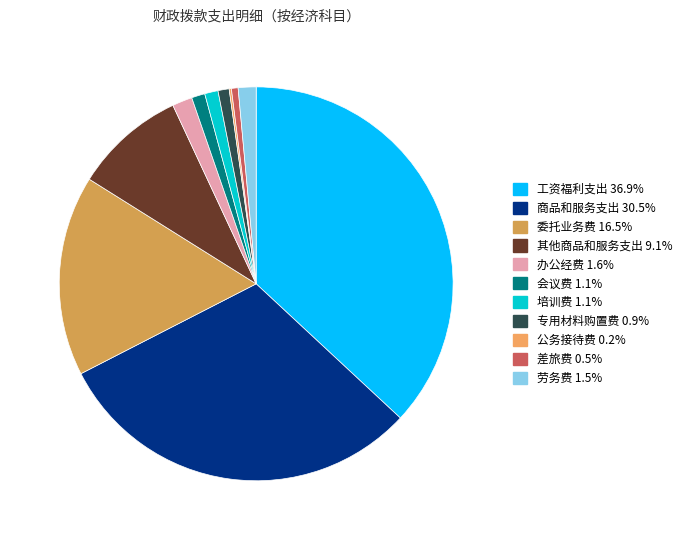

Is it true that 公务接待费 is 13% of the pie?

False